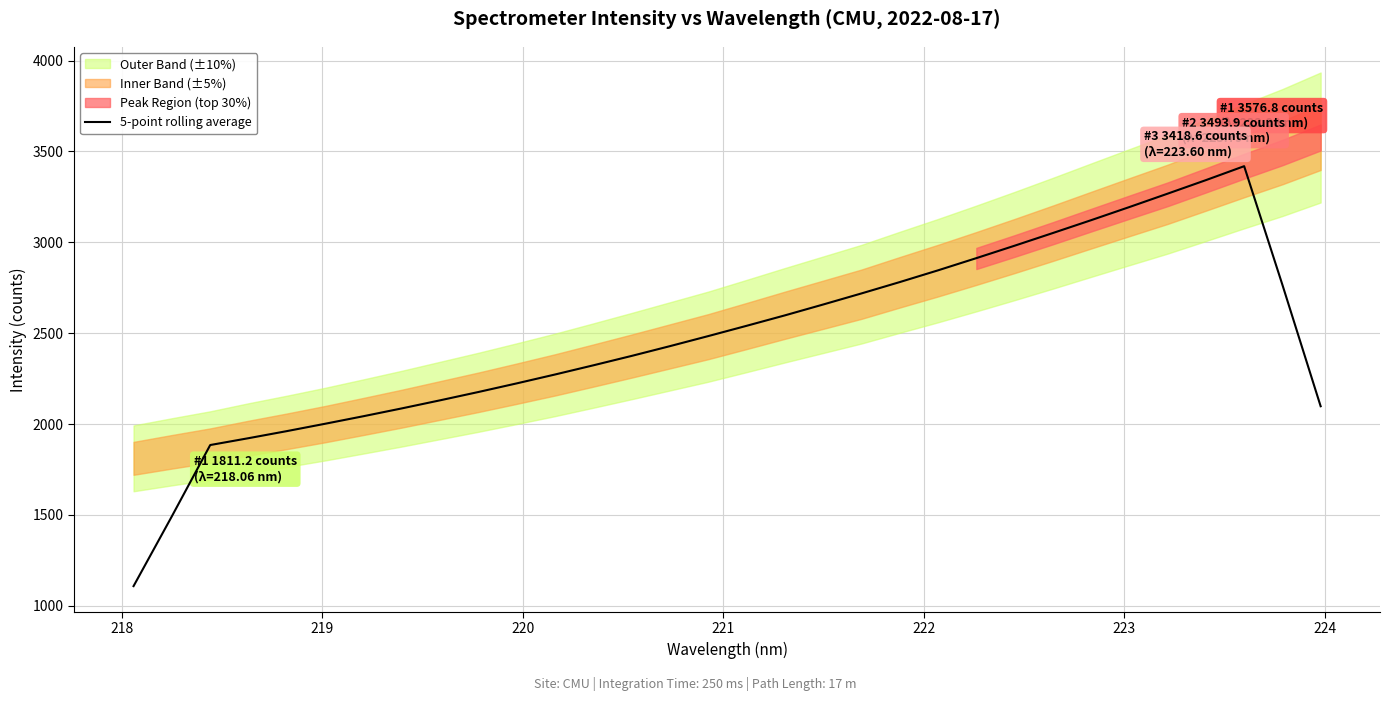

What is the sum of all values?

79210.1